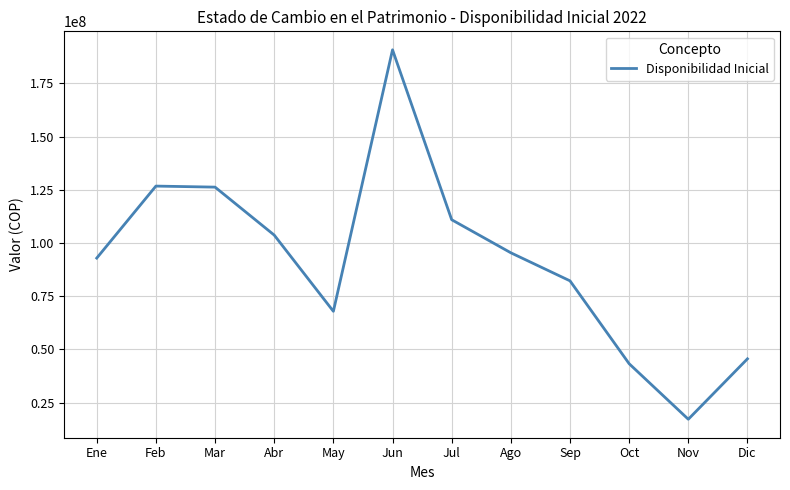

Is it true that the value at Sep is 135891682?

False